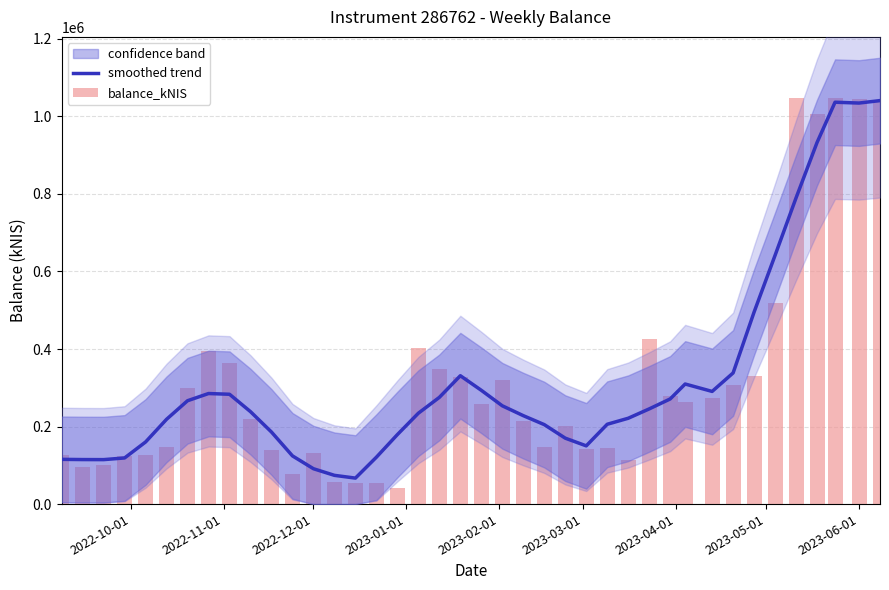

What is the minimum value for smoothed trend?

67023.0